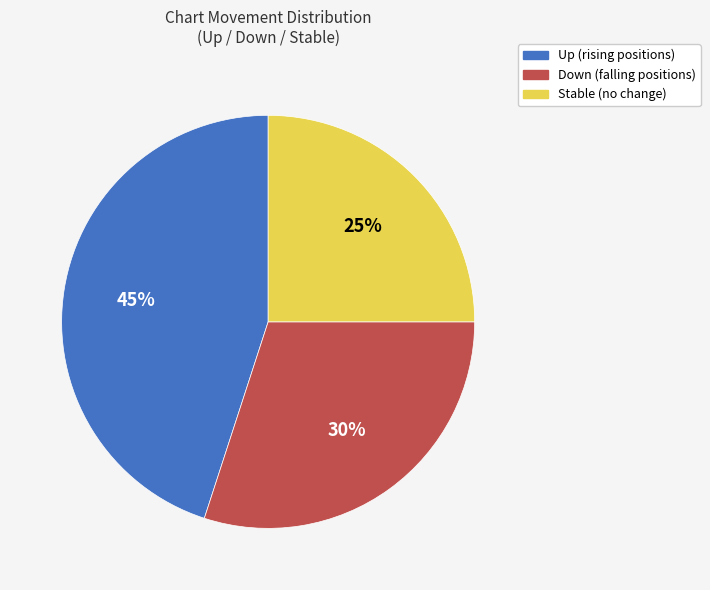

Is there a majority slice in this chart?

No